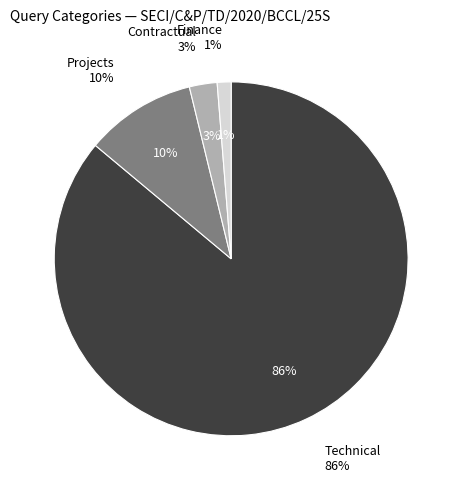

What is the ratio of the value at Projects to the value at Technical?

0.1